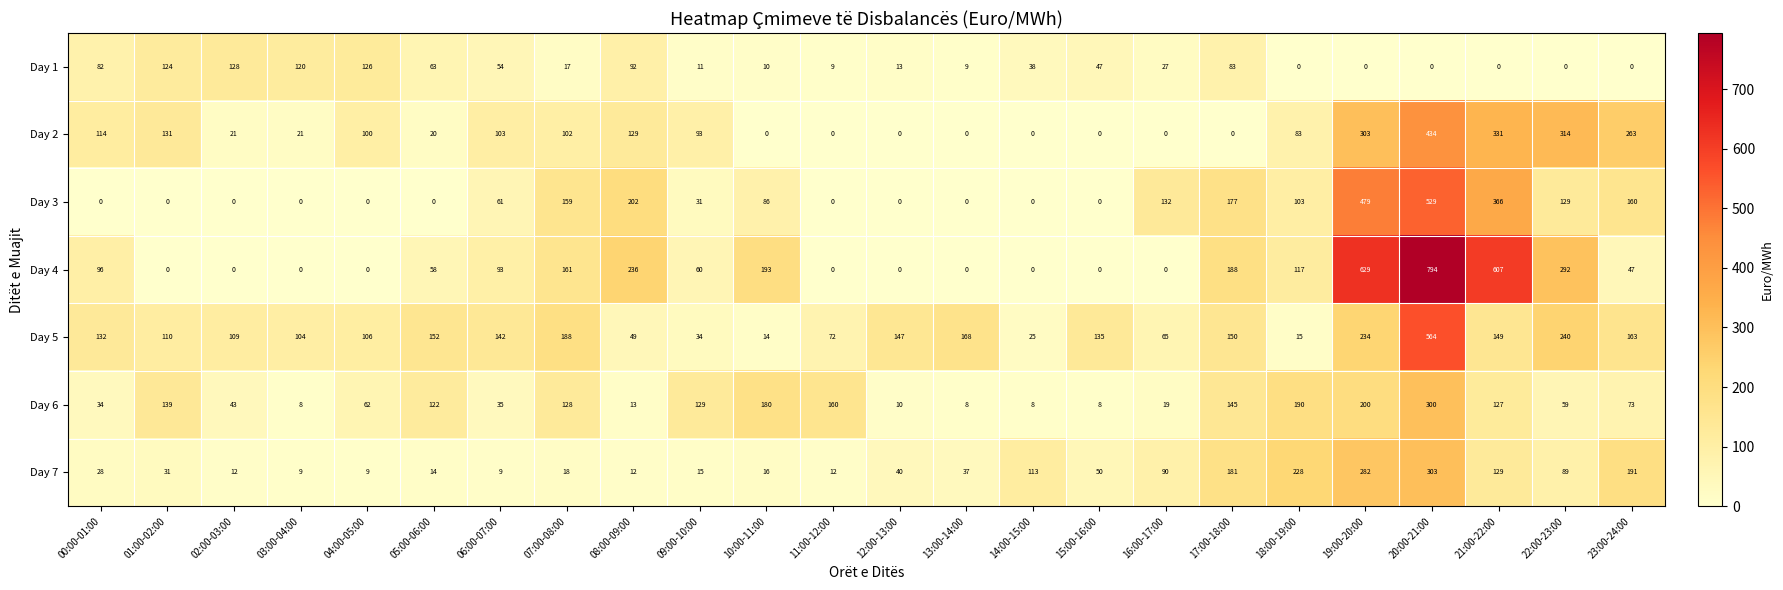

Which series has the widest spread of values?

Day 4